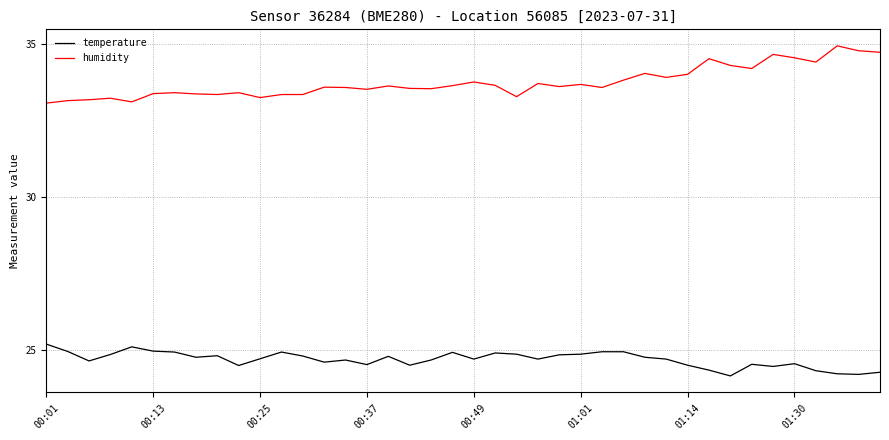

What is the lowest value of the temperature series?

24.2